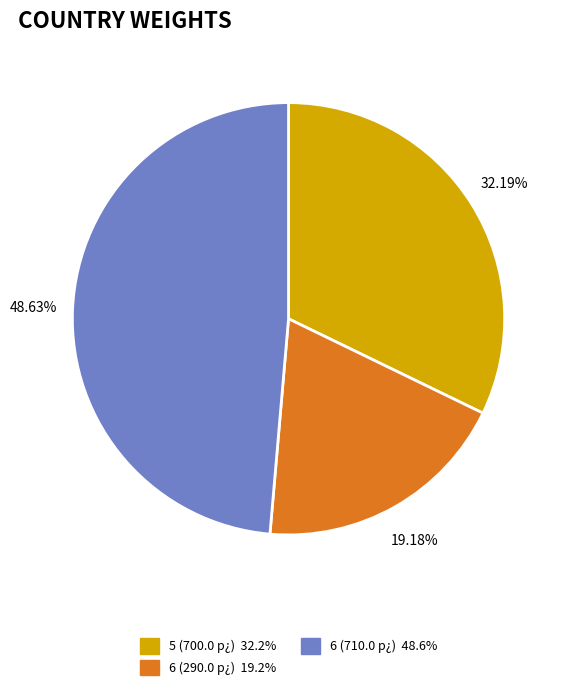

Is there a majority slice in this chart?

No